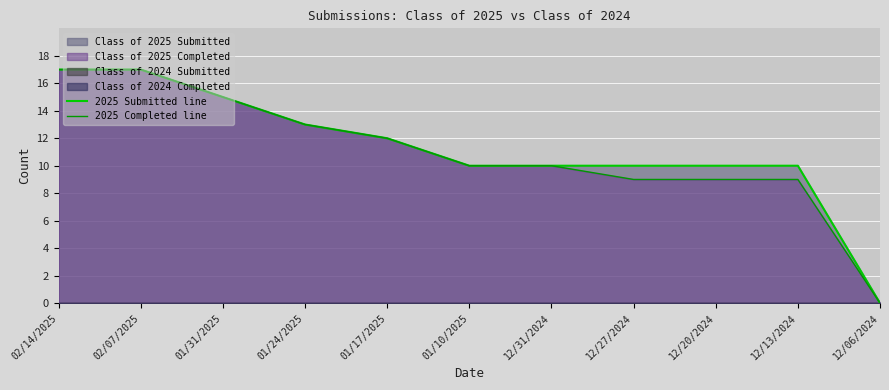

True or false: 2025 Completed line and 2025 Submitted line intersect in this chart.

False